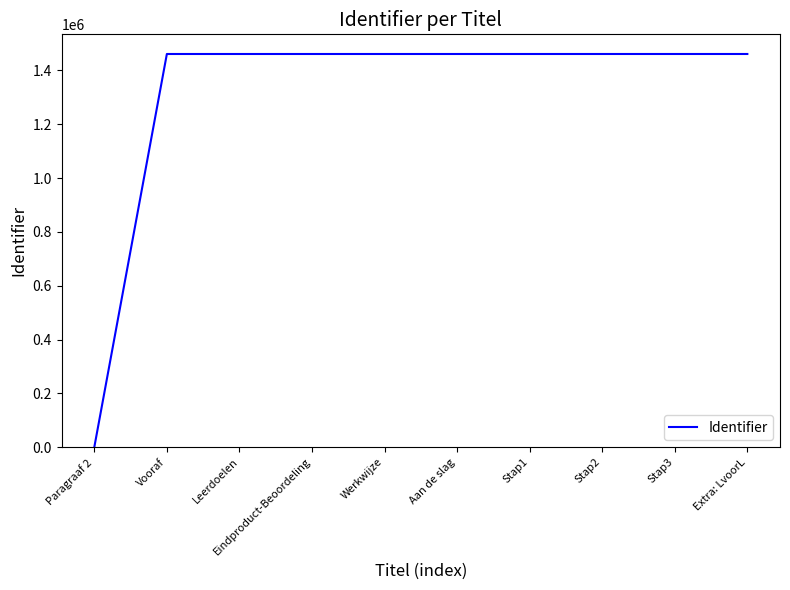

Is it true that the value at Vooraf is 969272?

False